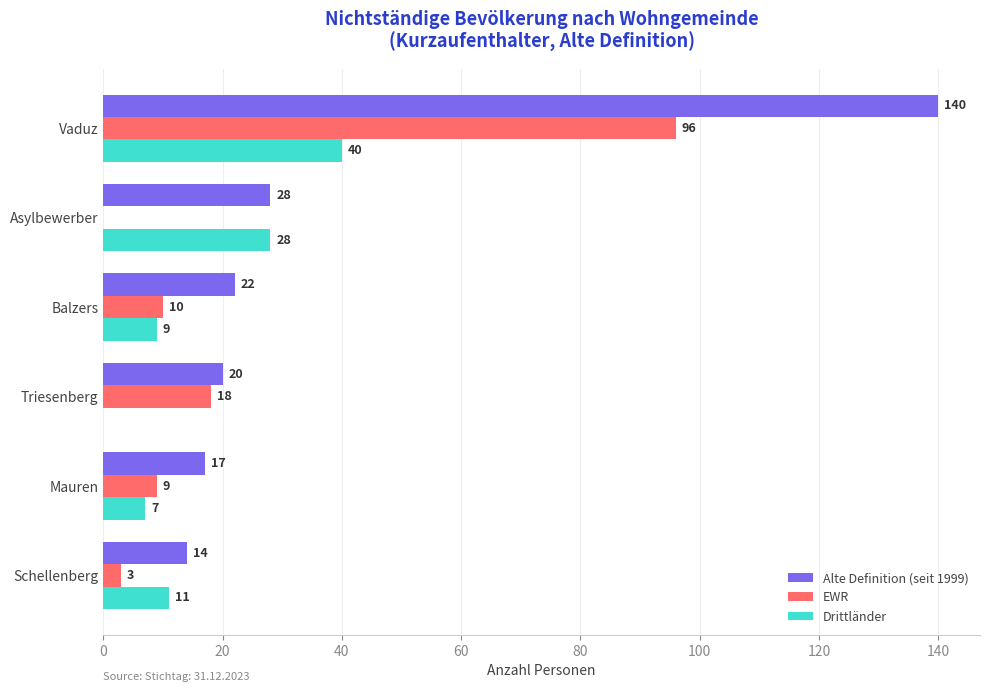

What is the total value across all series at Mauren?

33